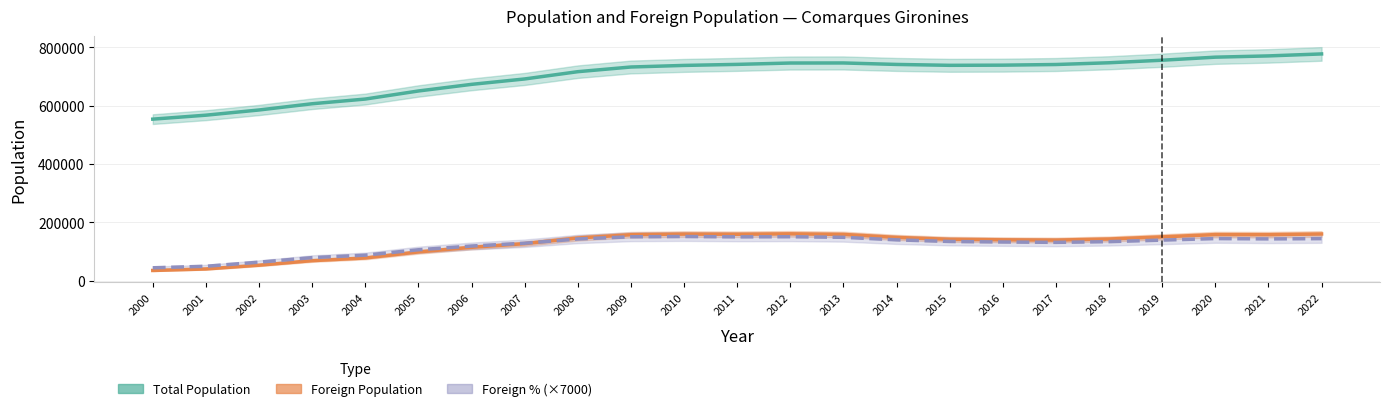

Between 2014 and 2007, which is larger?

2014